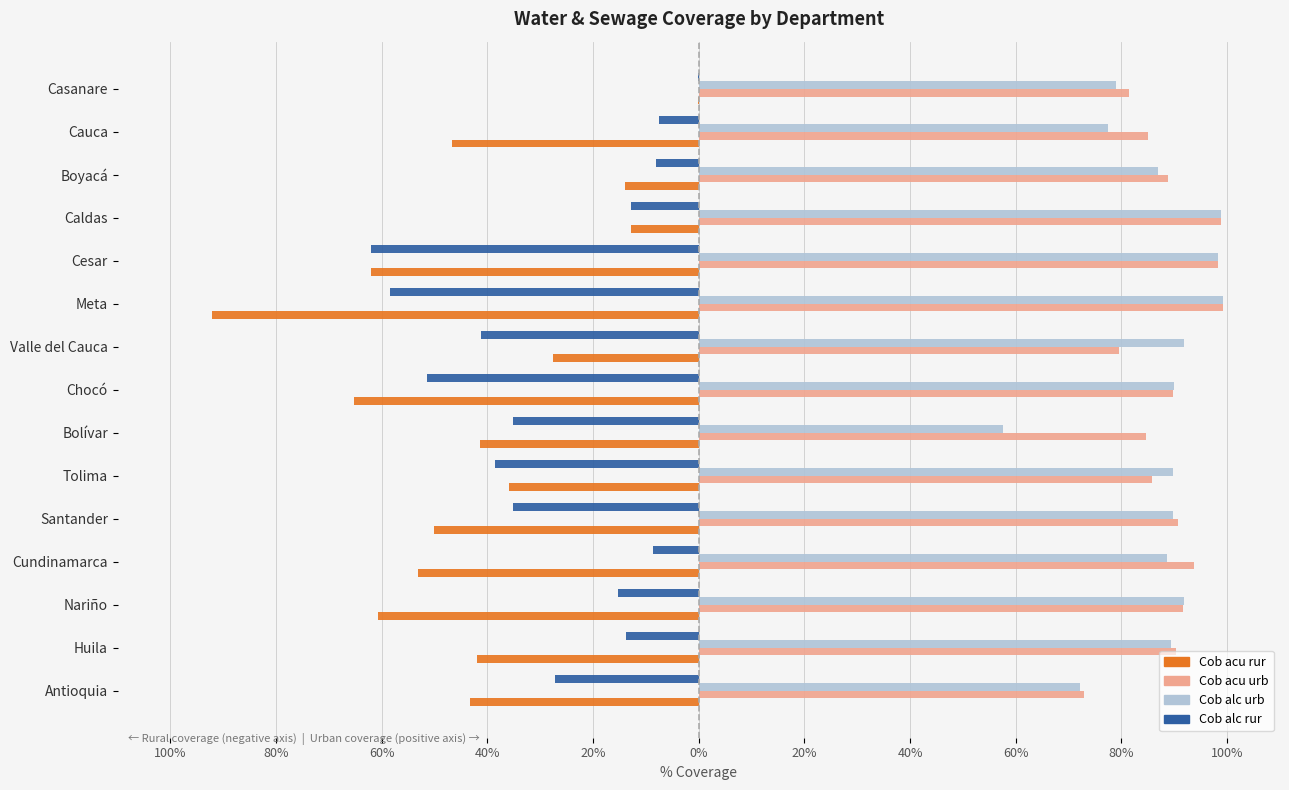

What are all the series names shown in the legend?

Cob acu rur, Cob acu urb, Cob alc urb, Cob alc rur